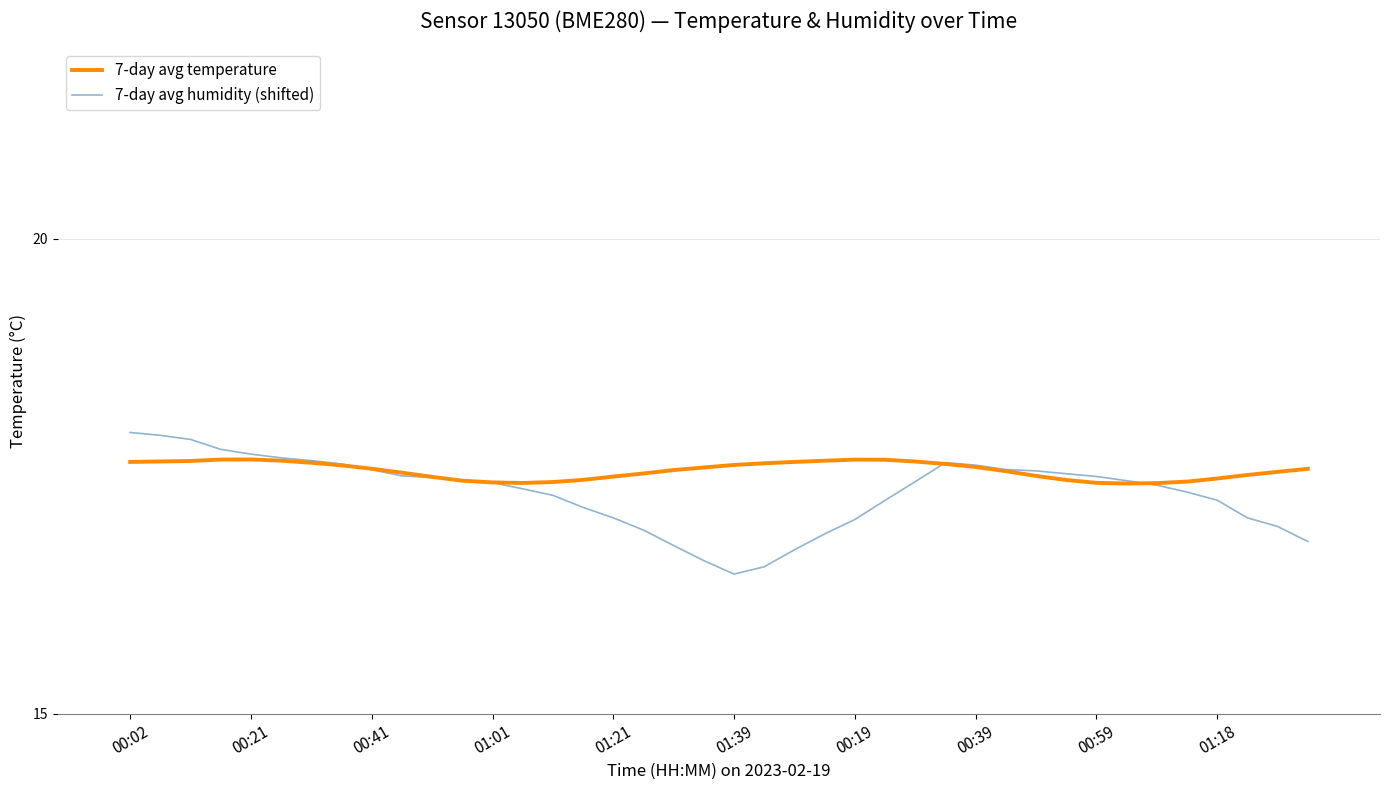

What is the highest value of the 7-day avg humidity (shifted) series?

18.0